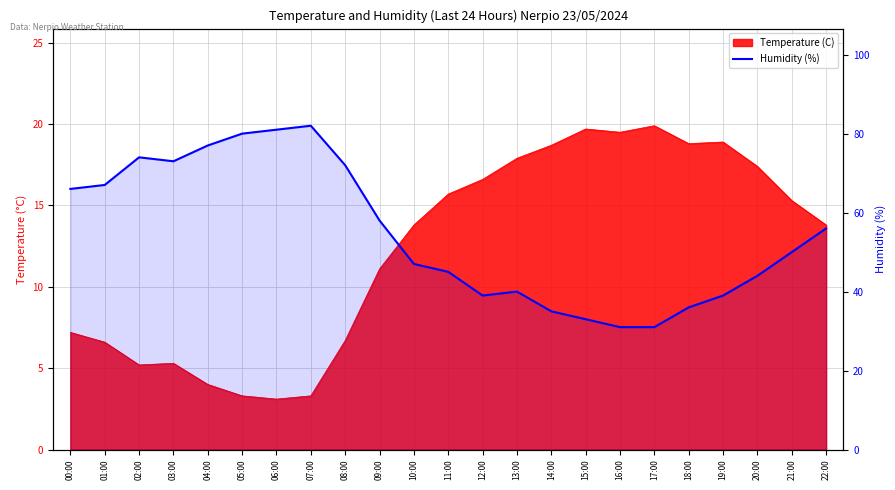

Count the number of categories in the chart.

23